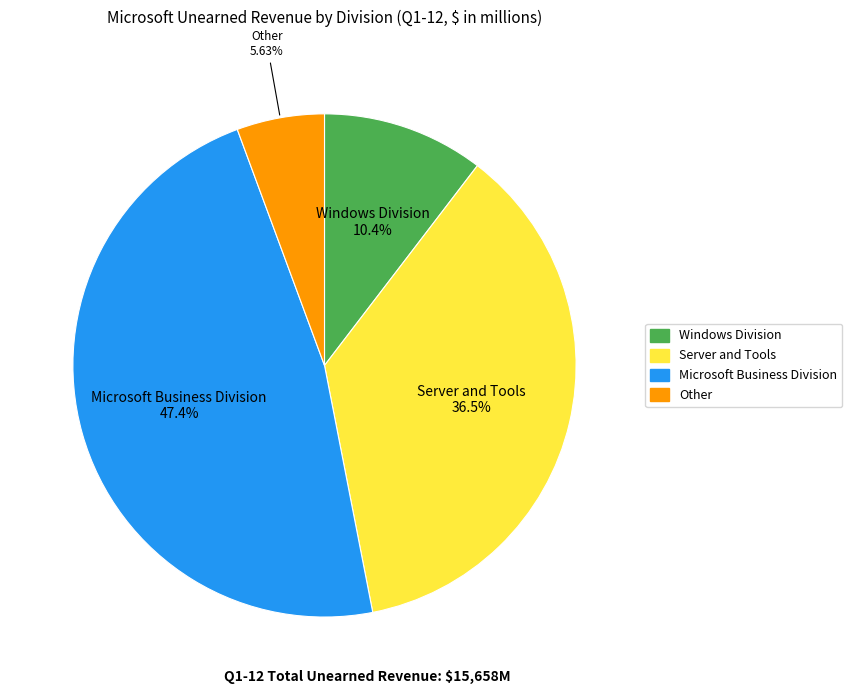

Is it true that Server and Tools is 37% of the pie?

True